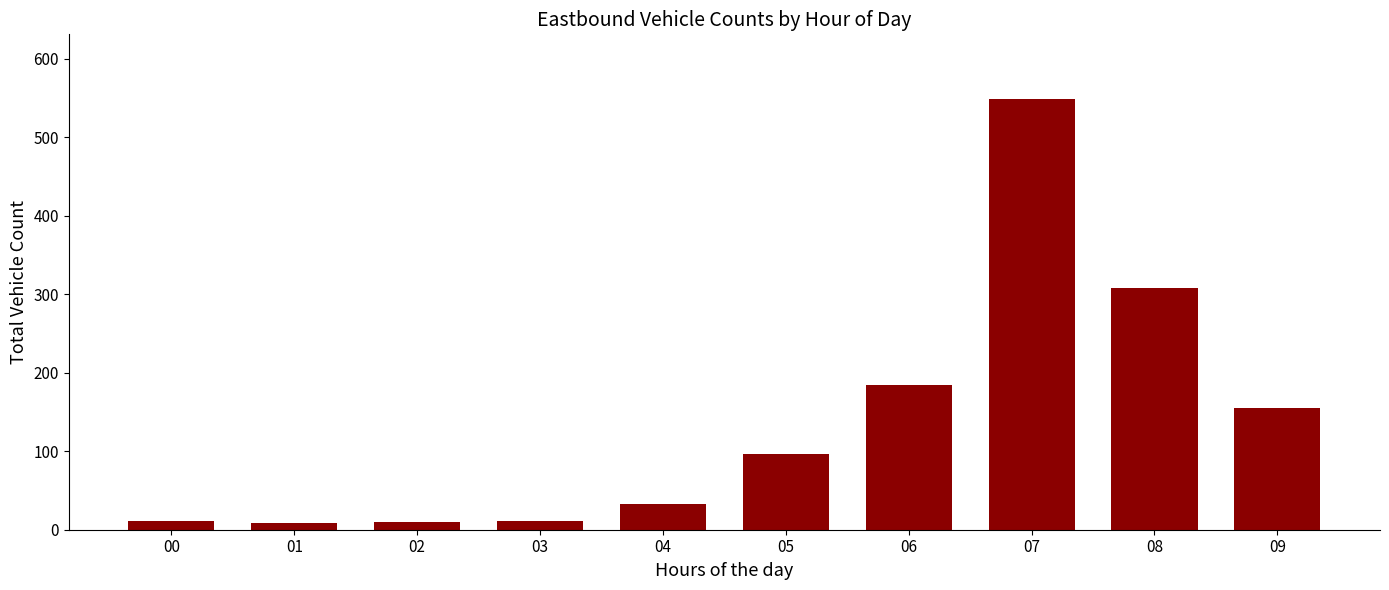

Is it true that the value at 08 is 133?

False